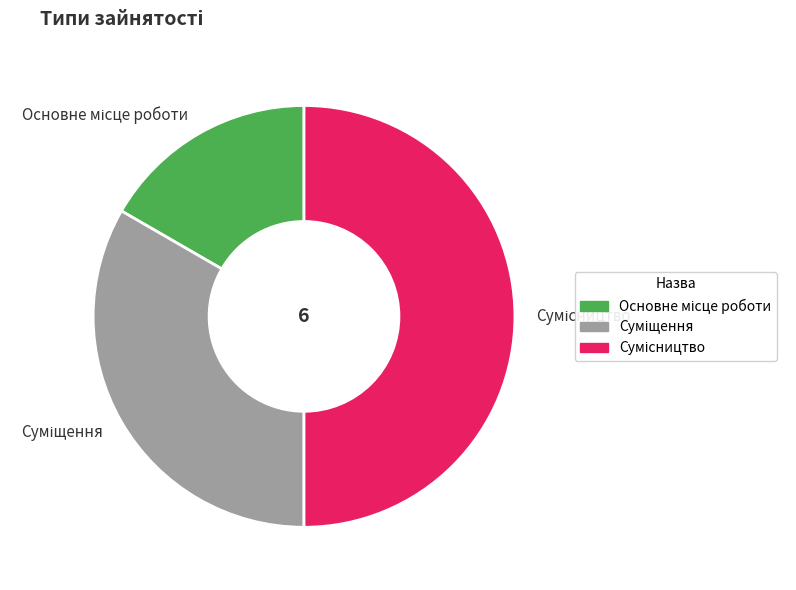

To the nearest percent, what portion does Суміщення represent?

33%